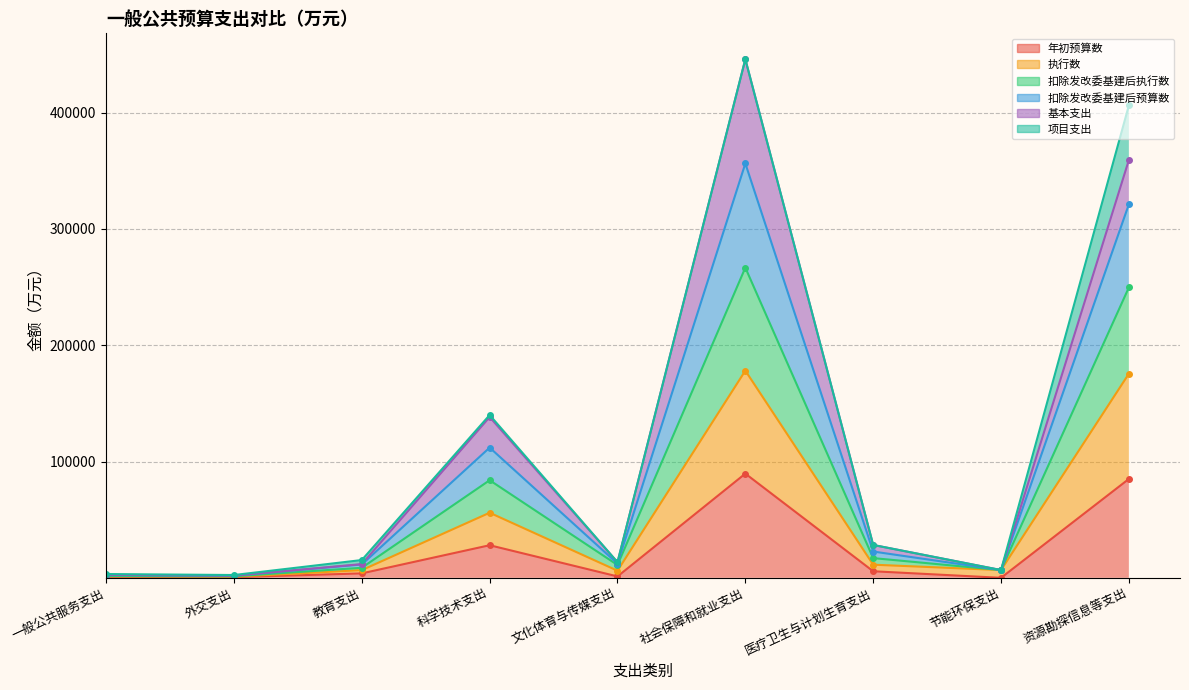

Is it true that 年初预算数 equals 89579.6 at 社会保障和就业支出?

True